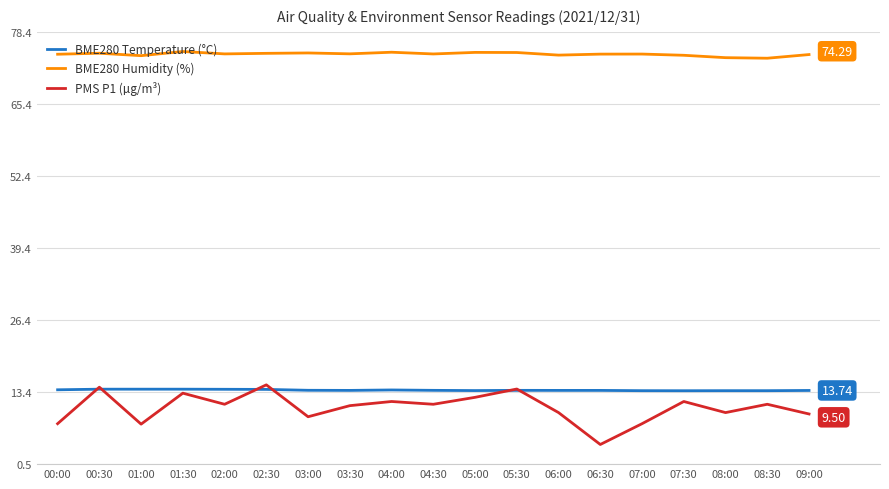

How many series are shown in this chart?

3